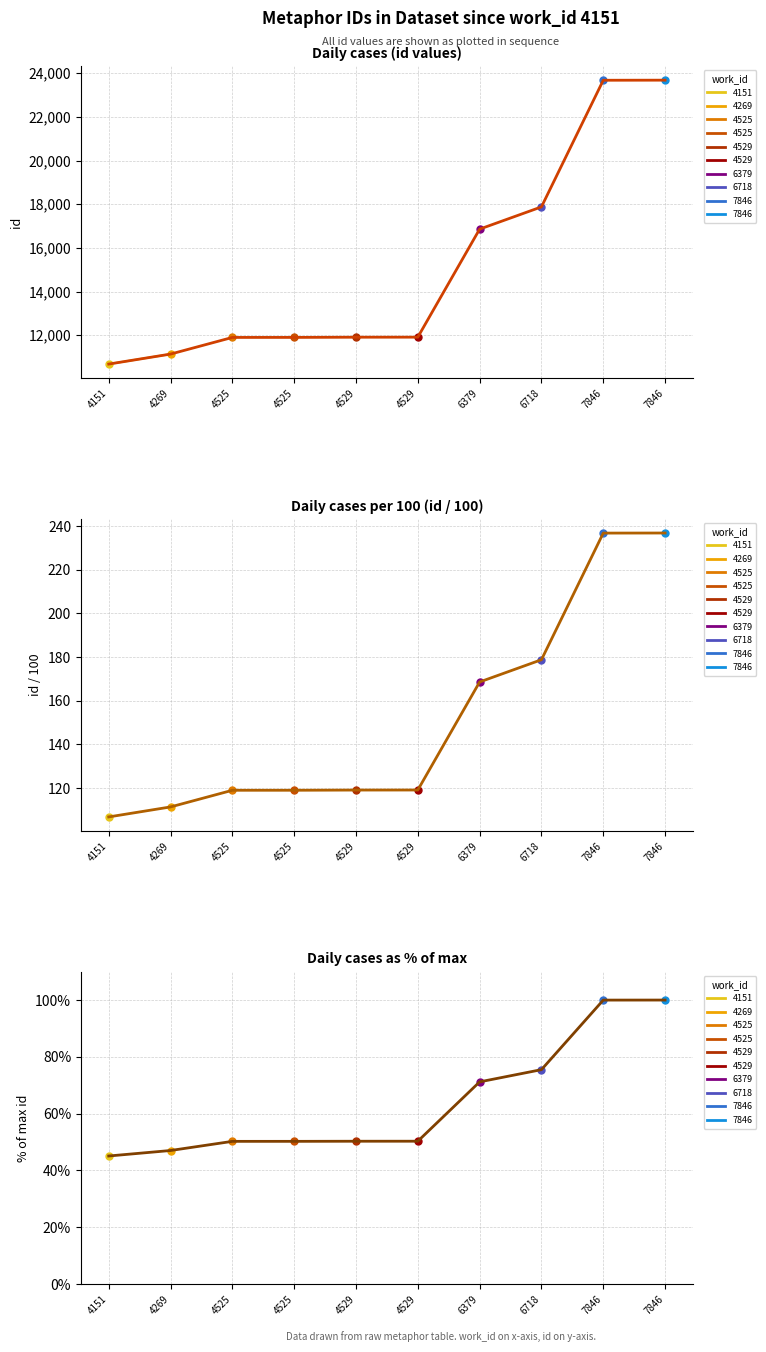

At how many categories does at least one series exceed 13939?

4